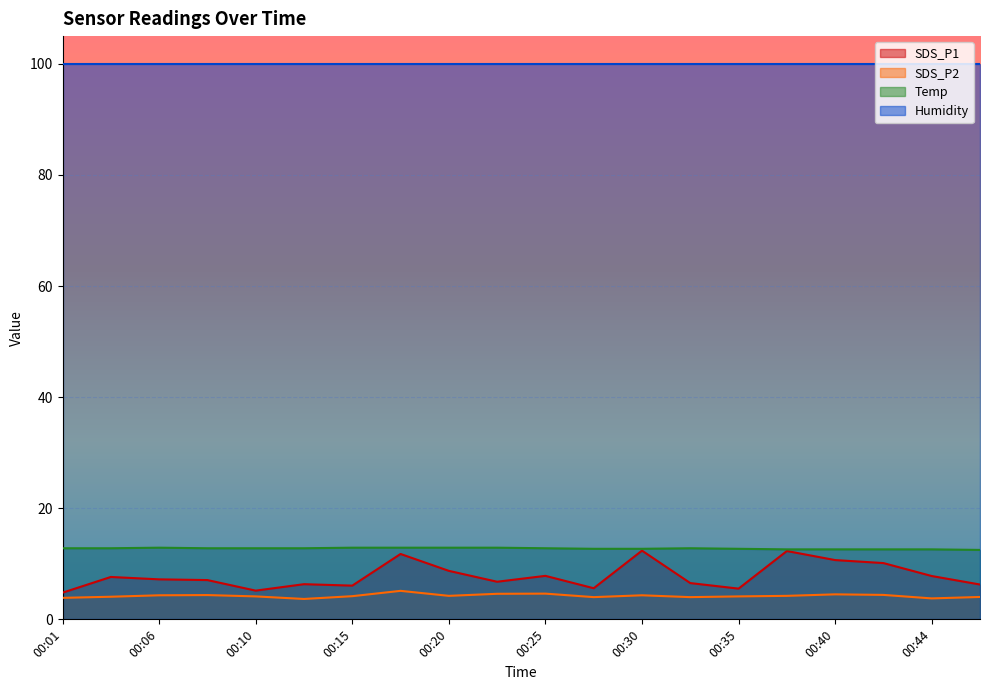

Which has a higher value, 00:23 or 00:32?

00:23